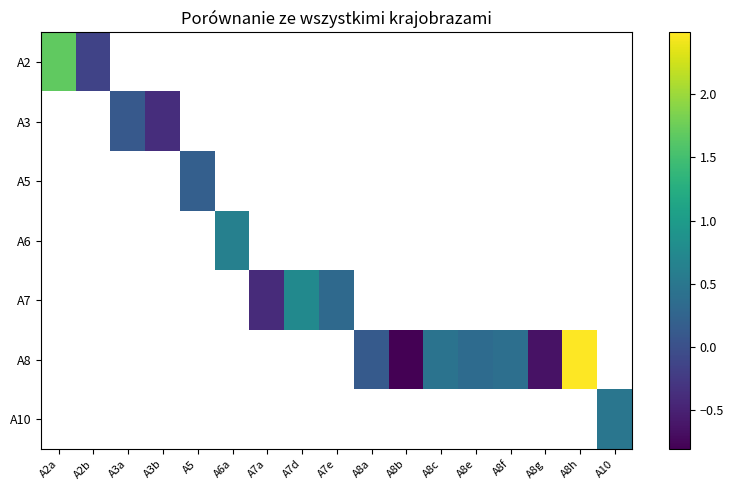

Is the value of A3 at A2a greater than the value of A10 at A8f?

No